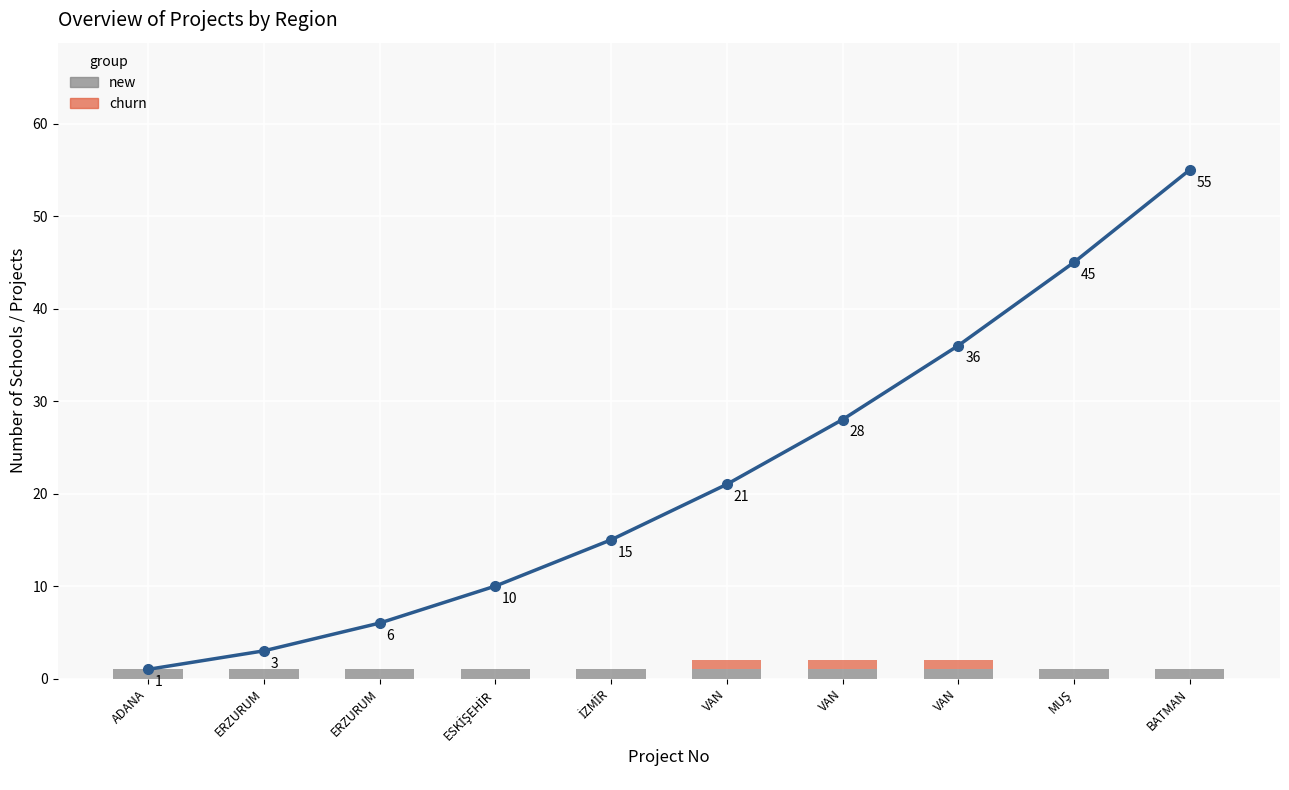

Which series has the largest range (max minus min)?

cumulative count